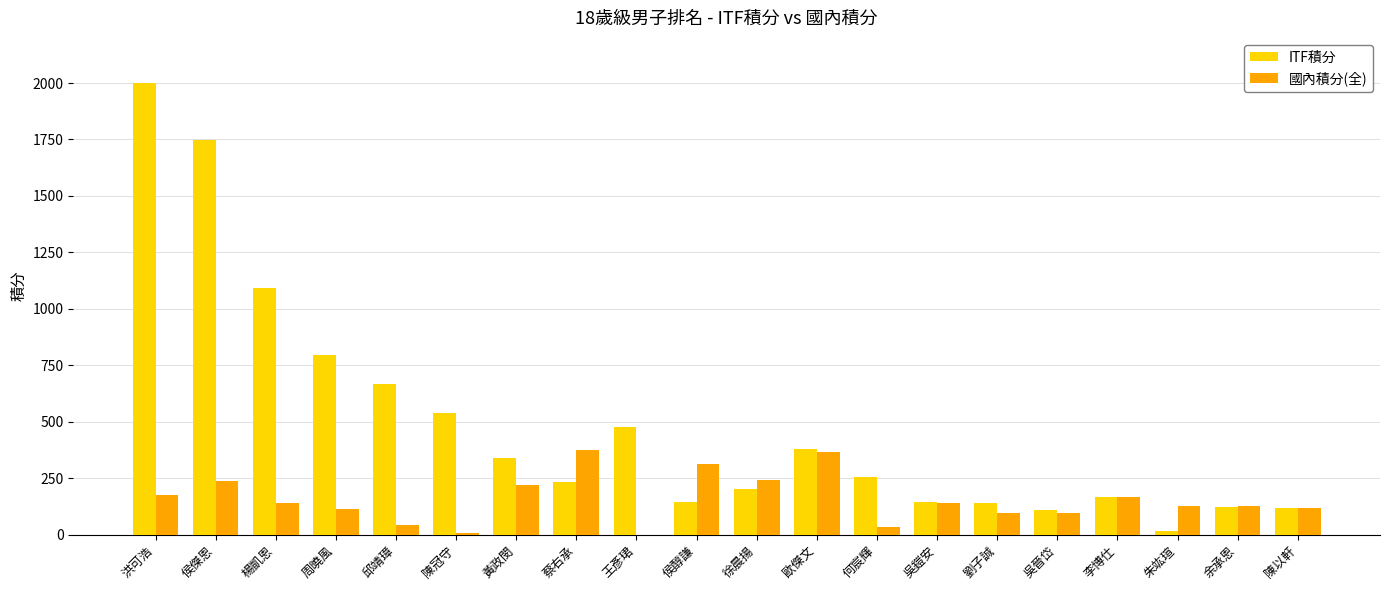

What is the highest value of the ITF積分 series?

2000.0